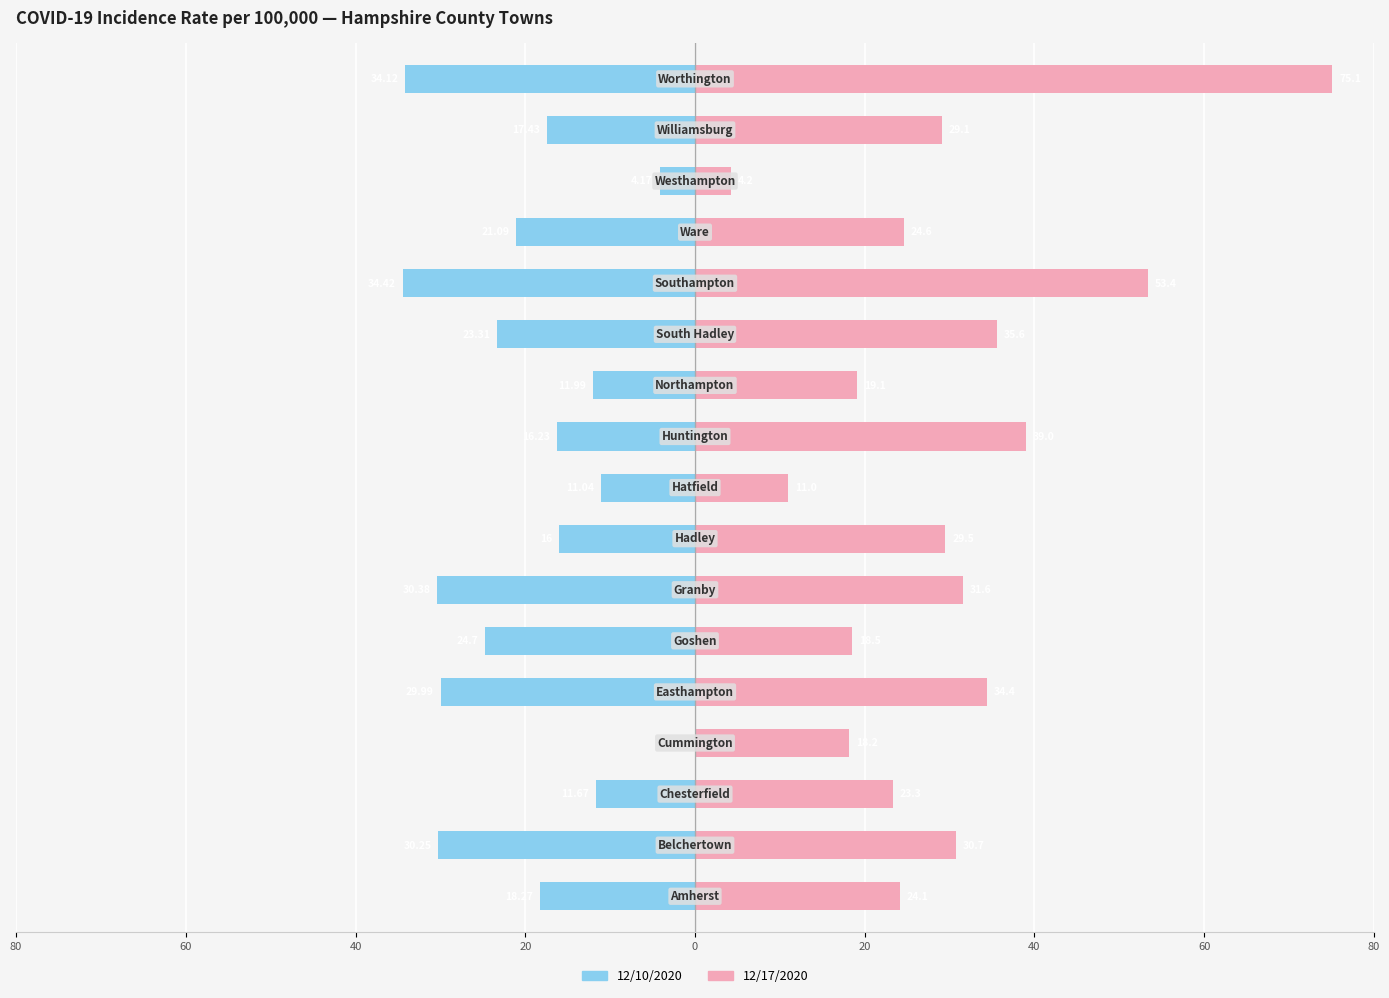

How many bars are there in total?

34